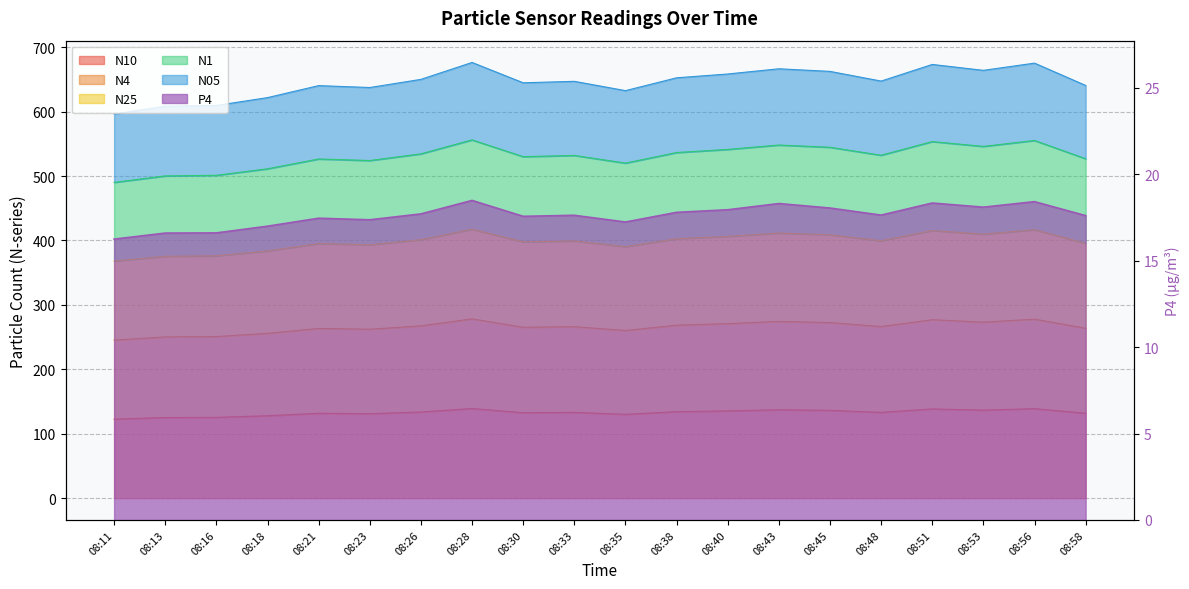

What is the sum of the N4 values at 08:45 and 08:11?

517.9